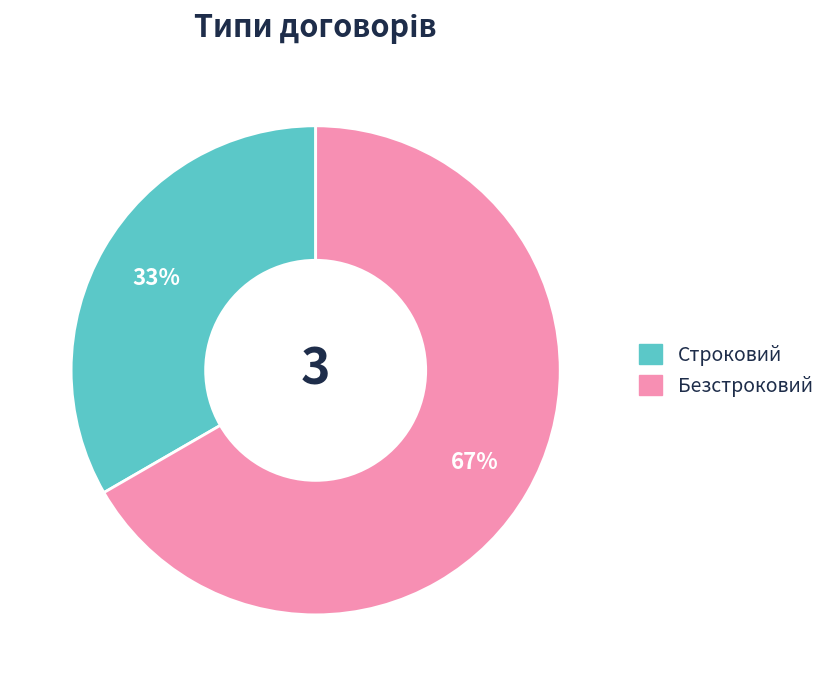

To the nearest percent, what portion does Безстроковий represent?

67%